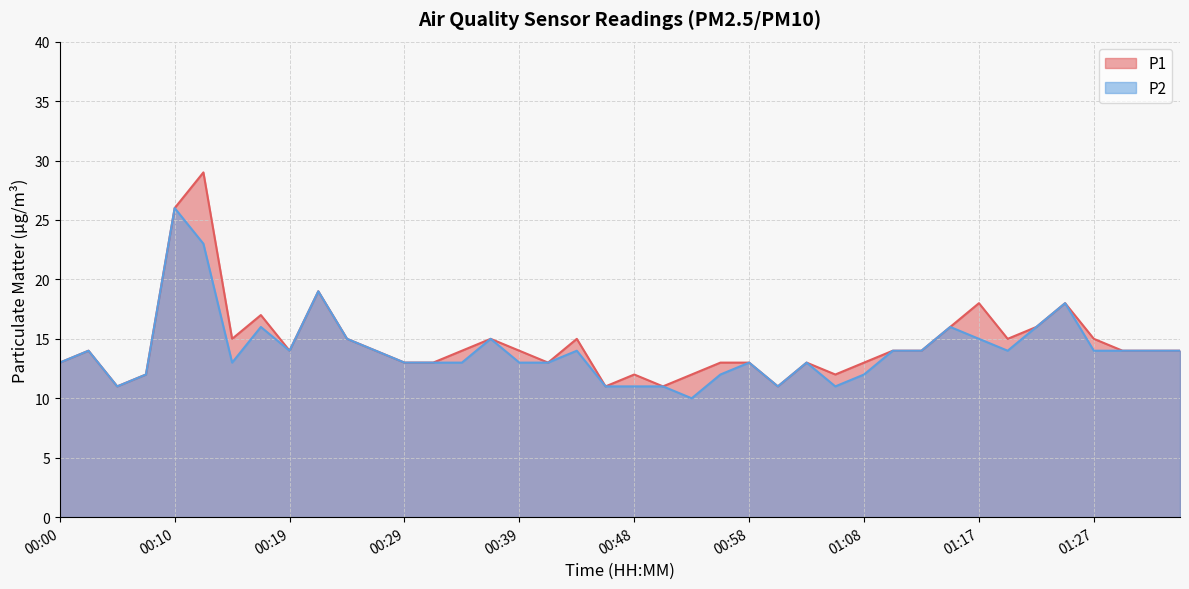

What is the label of the 6th point from the right?

01:22